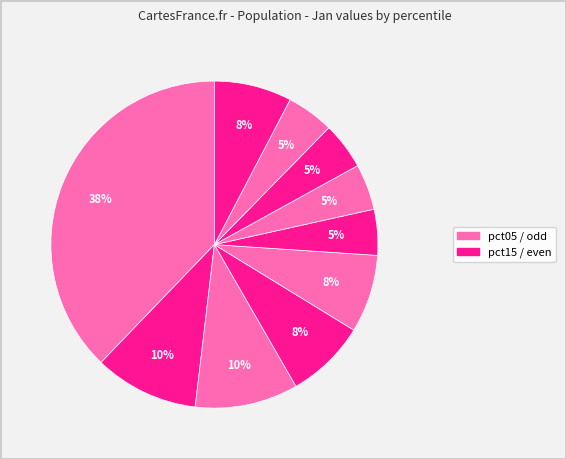

Does any single category account for the majority?

No